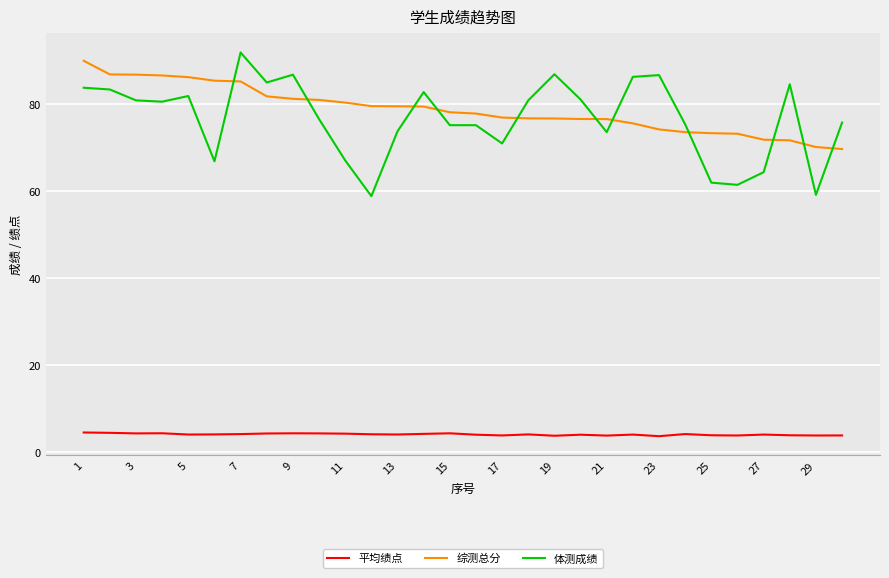

Which series has the widest spread of values?

体测成绩